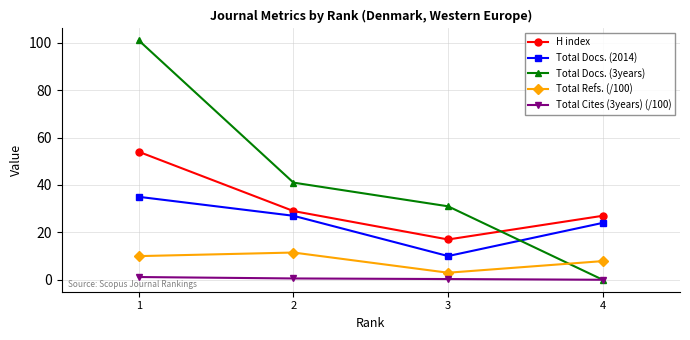

True or false: Total Docs. (2014) has a value of 35.0 at 1.

True